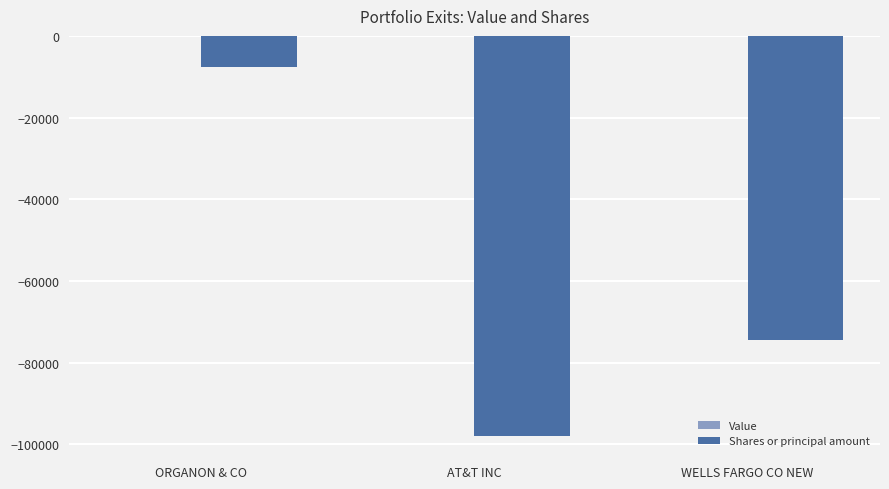

Reading left to right, list all the values displayed in this chart.

-7710	-98000	-74500